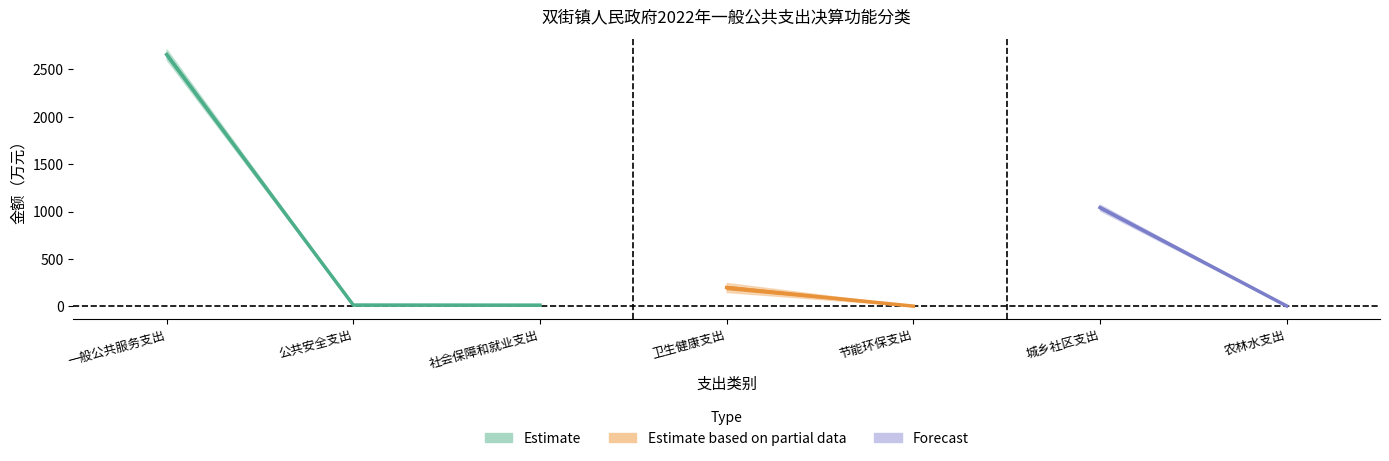

At which category is the sum across all series the highest?

一般公共服务支出